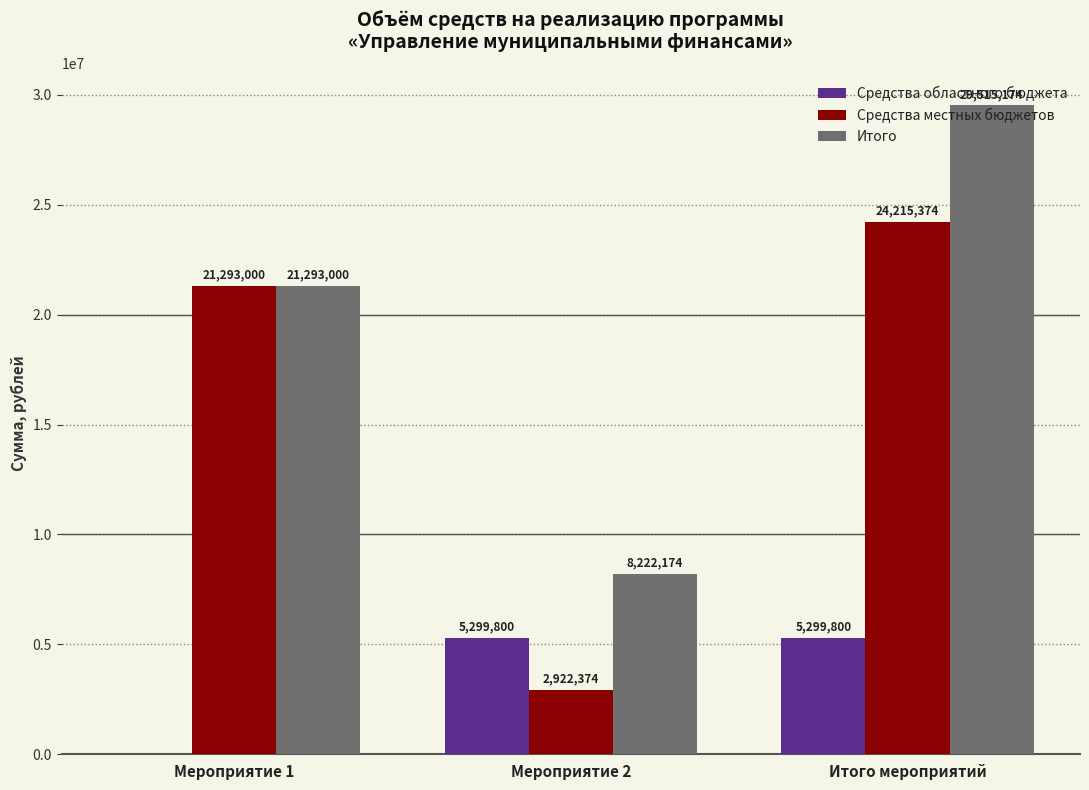

Reading left to right, what are all the values shown in this chart?

Средства областного бюджета: 0	5299800	5299800
Средства местных бюджетов: 21293000	2922374	24215374
Итого: 21293000	8222174	29515174